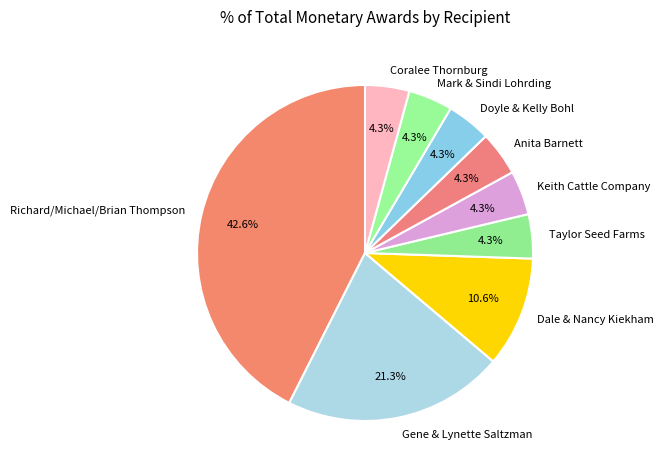

True or false: Coralee Thornburg accounts for 4% of the total.

True